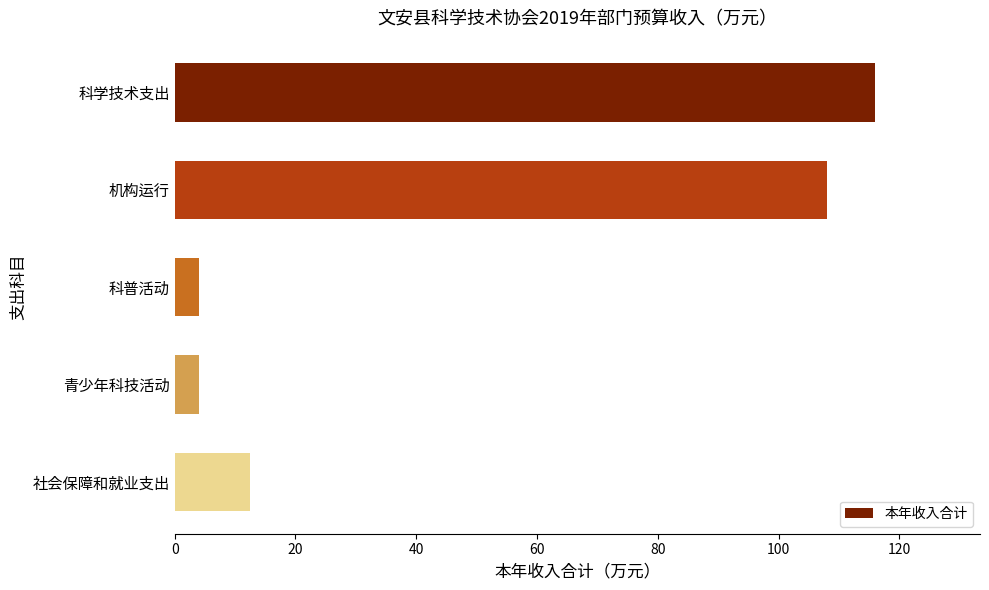

What is the greatest value displayed?

116.0